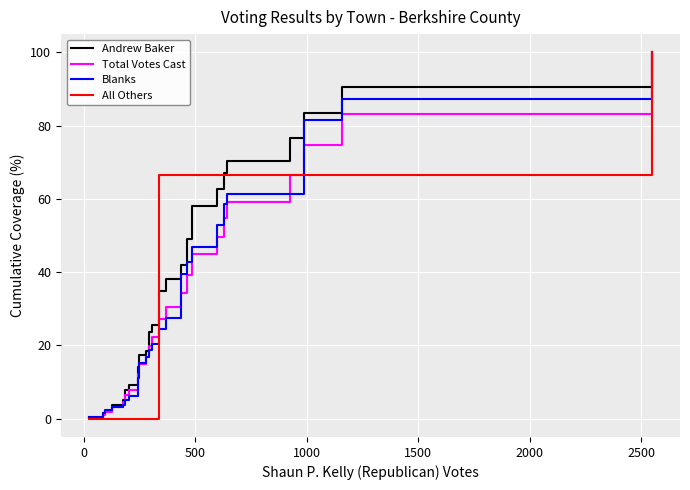

Is the value of Blanks at 23 greater than the value of Total Votes Cast at 11?

Yes